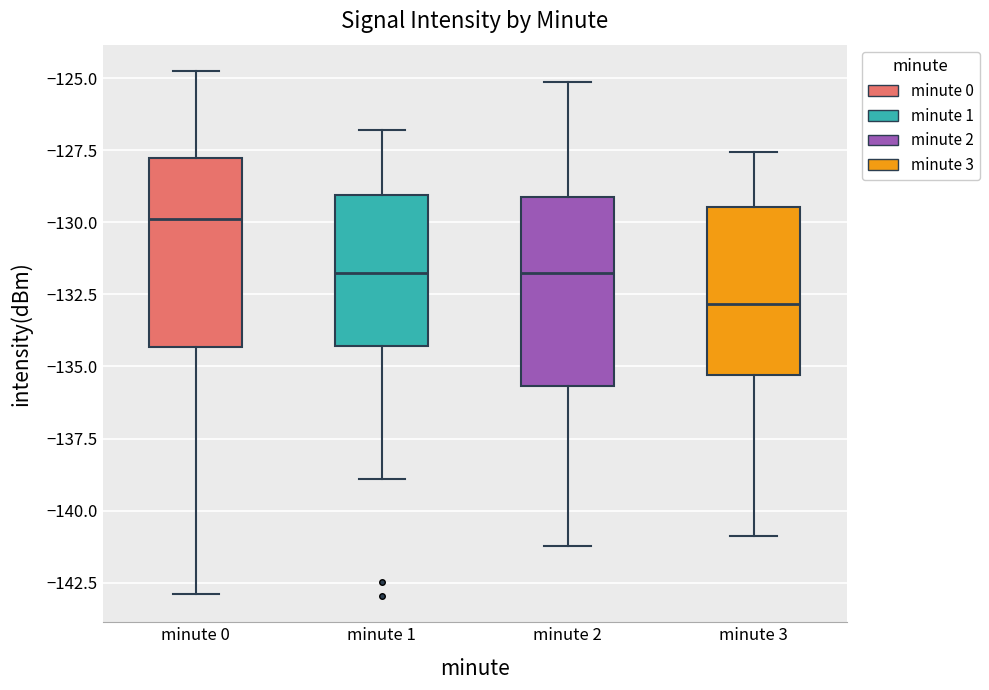

Reading left to right, transcribe this box plot: for each box, give where its median line is, the range the box spans, and where its two whiskers end, as read against the y-axis. The values are not printed on the chart, so give them approximately, as read against the axis.

minute 0: median -130.0, box -134.5 to -128.0, whiskers -143.0 to -124.5
minute 1: median -132.0, box -134.5 to -129.0, whiskers -139.0 to -127.0
minute 2: median -132.0, box -135.5 to -129.0, whiskers -141.0 to -125.0
minute 3: median -133.0, box -135.5 to -129.5, whiskers -141.0 to -127.5